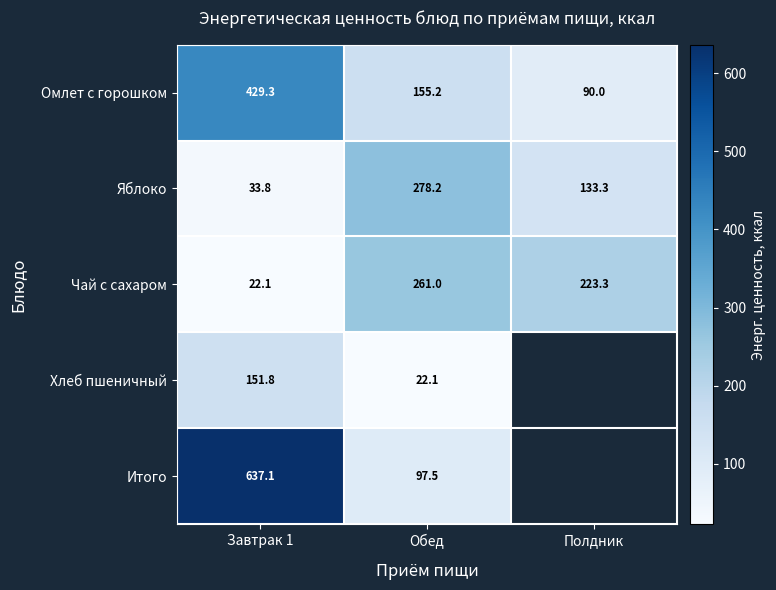

How many values in the Яблоко series exceed 133?

2